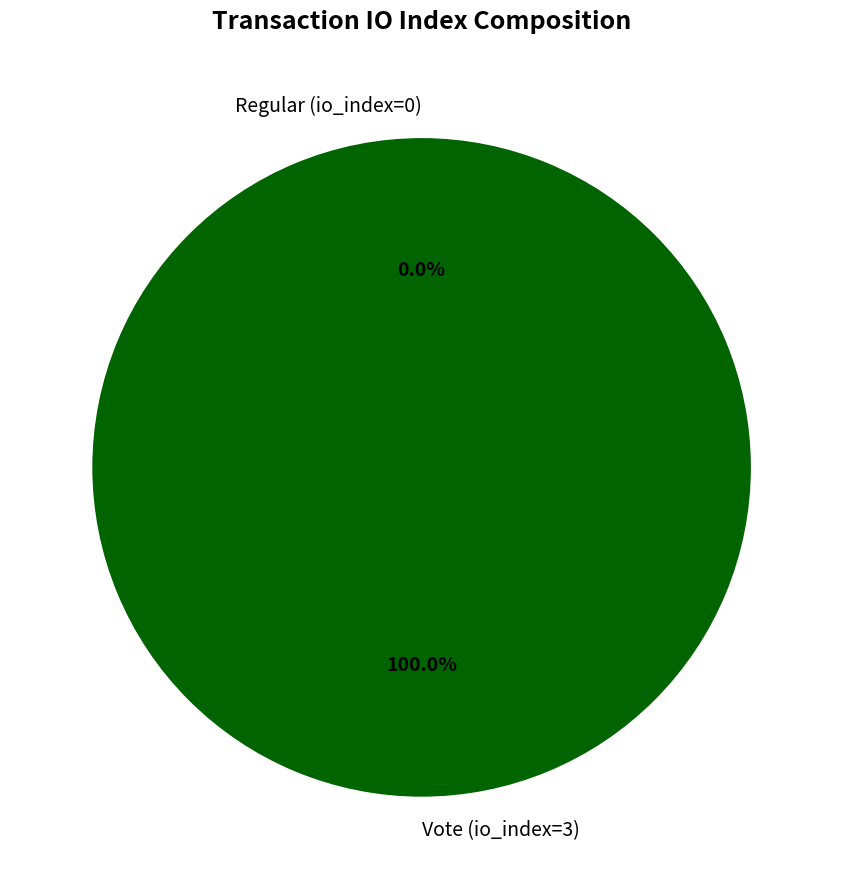

Between Vote (io_index=3) and Regular (io_index=0), which is larger?

Vote (io_index=3)